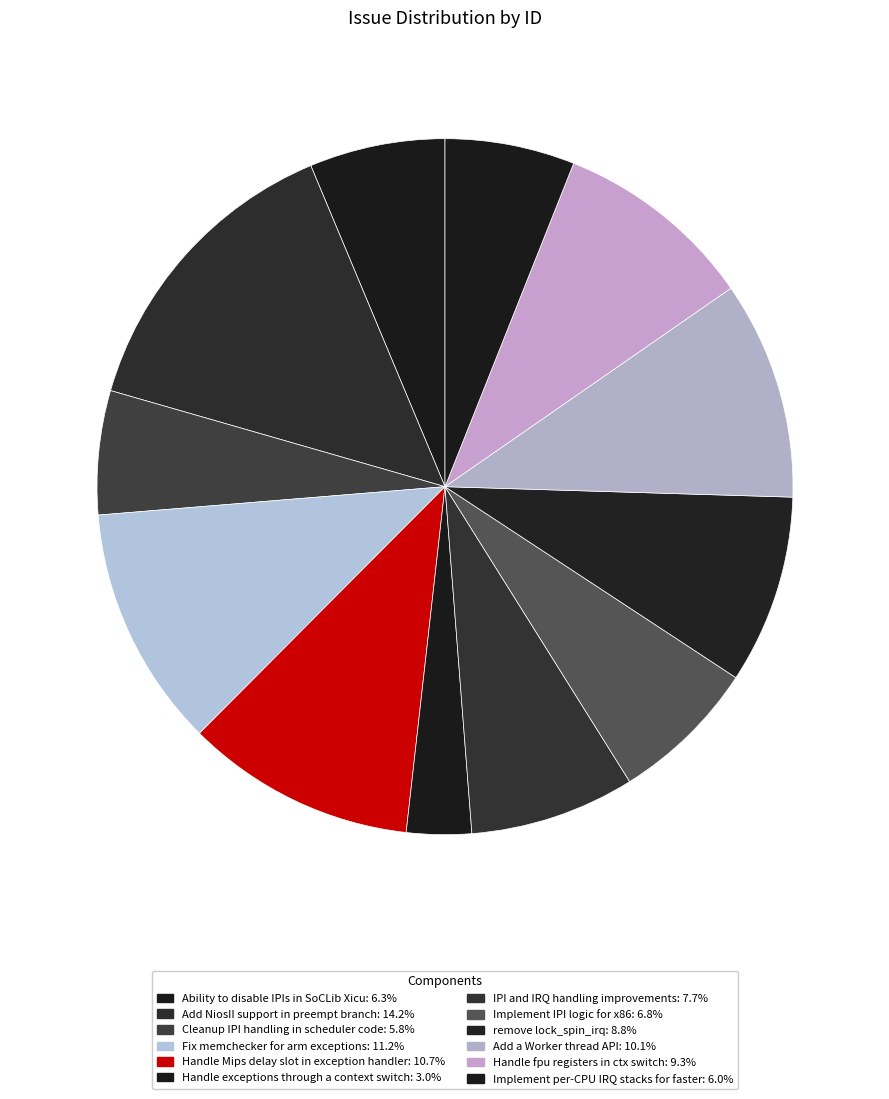

How many segments does this pie chart have?

12